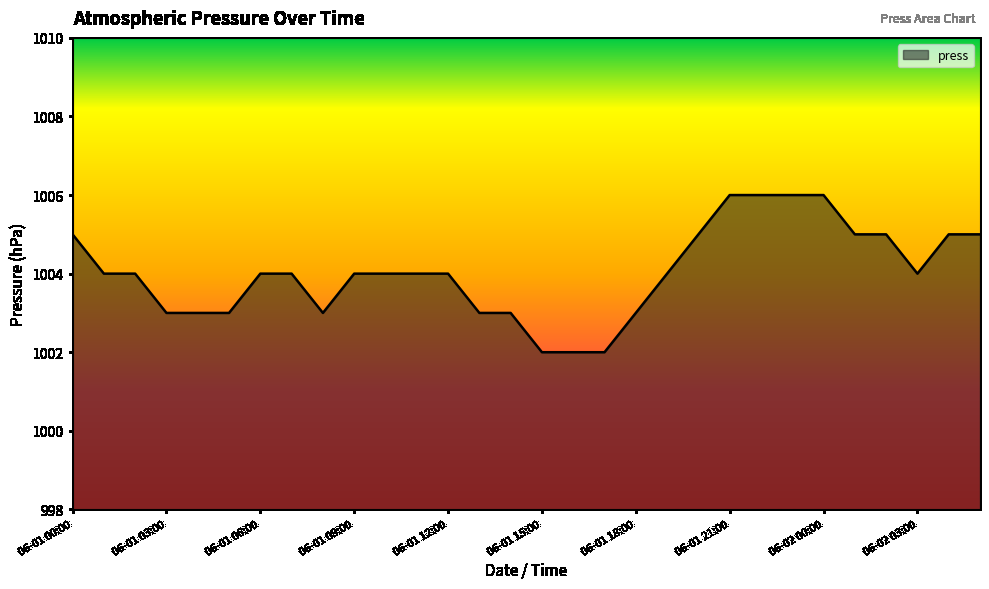

What is the maximum value shown in the chart?

1006